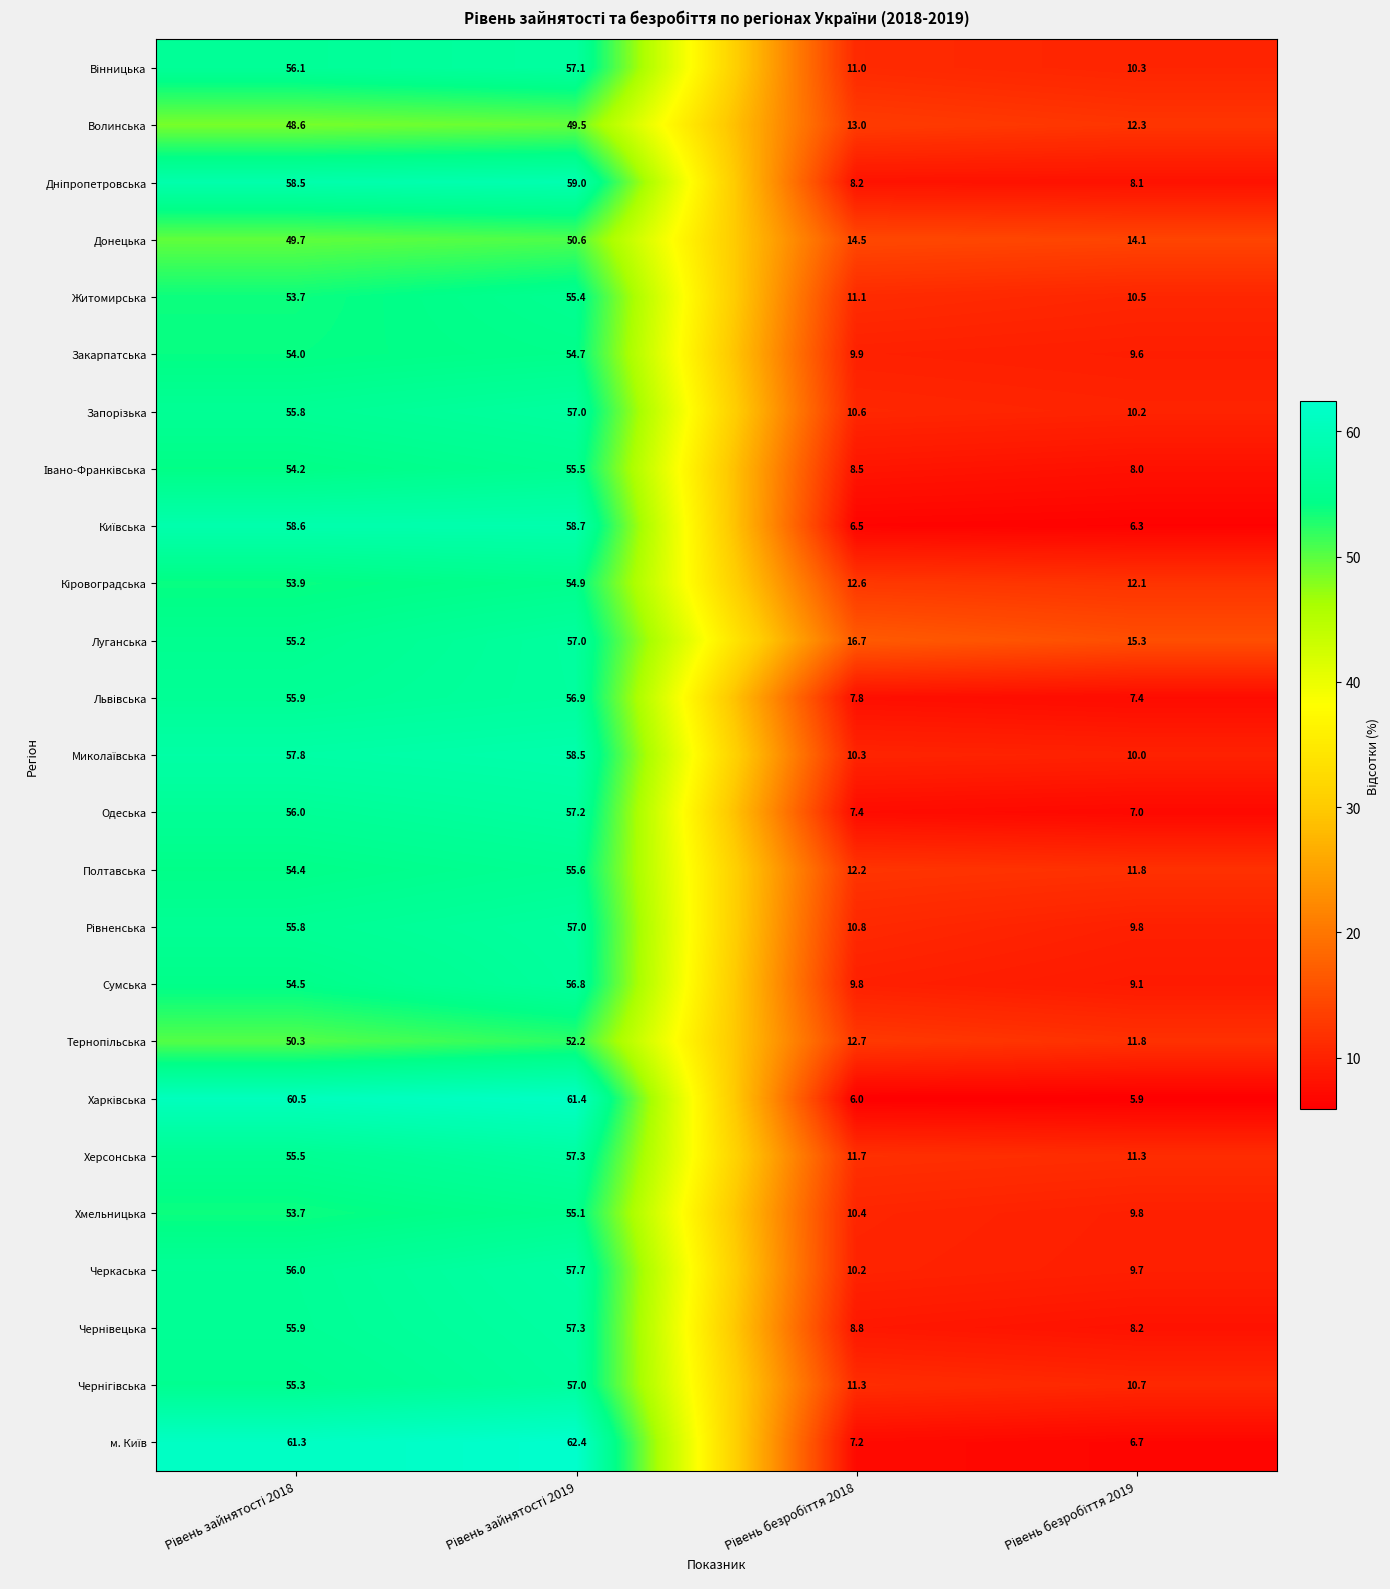

Which series has the largest total across all categories?

Луганська